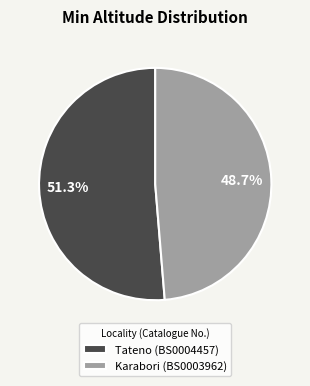

Between Tateno (BS0004457) and Karabori (BS0003962), which is larger?

Tateno (BS0004457)